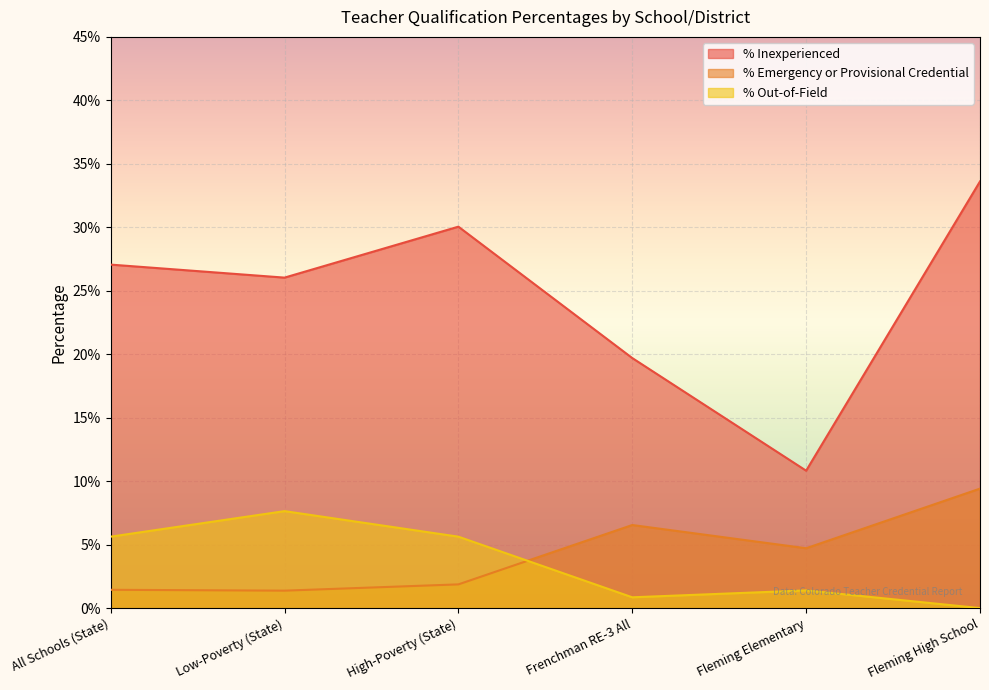

What is the highest value of the % Emergency or Provisional Credential series?

0.1